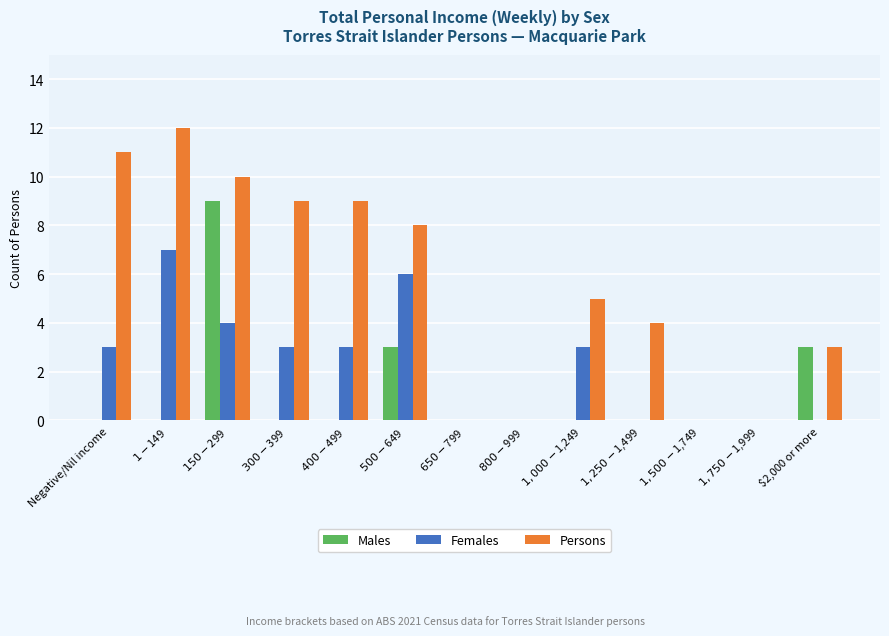

The Persons series shows 5 at $1,000-$1,249. True or false?

True